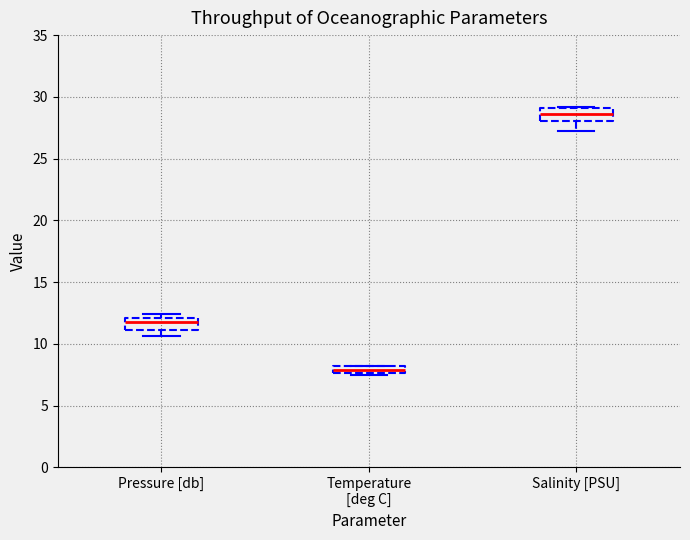

Where does the lower whisker of the box for Salinity [PSU] end on the y-axis? The values are not printed on the chart, so give them approximately, as read against the axis.

27.5